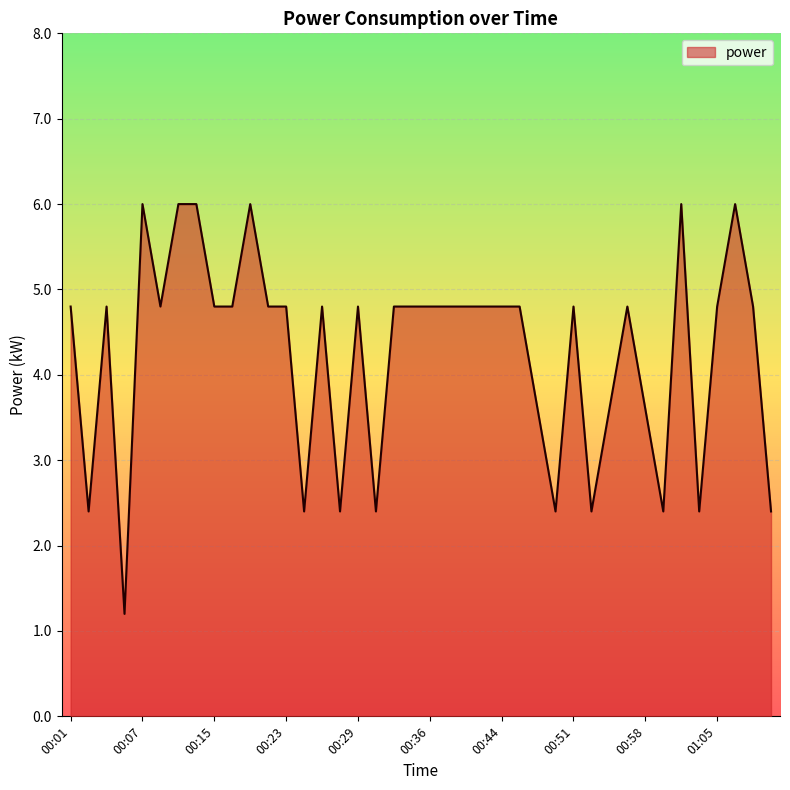

What is the difference between the maximum and minimum values?

4.8